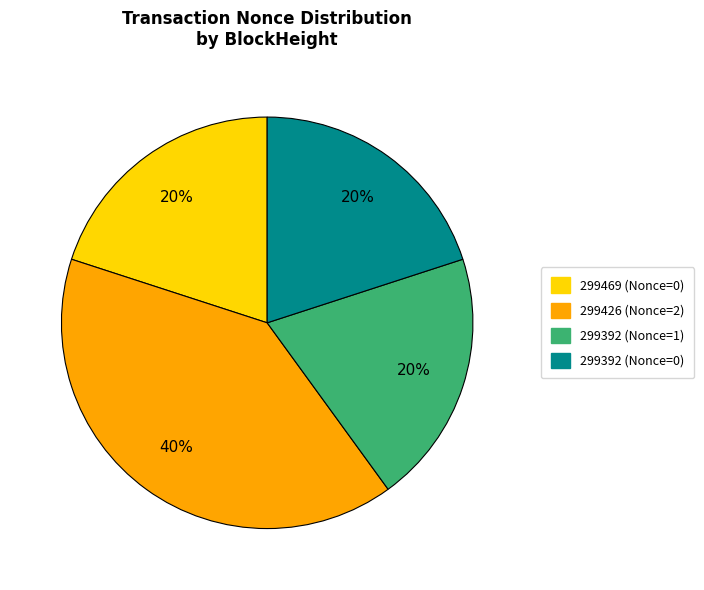

To the nearest percent, what portion does 299392 (Nonce=1) represent?

20%